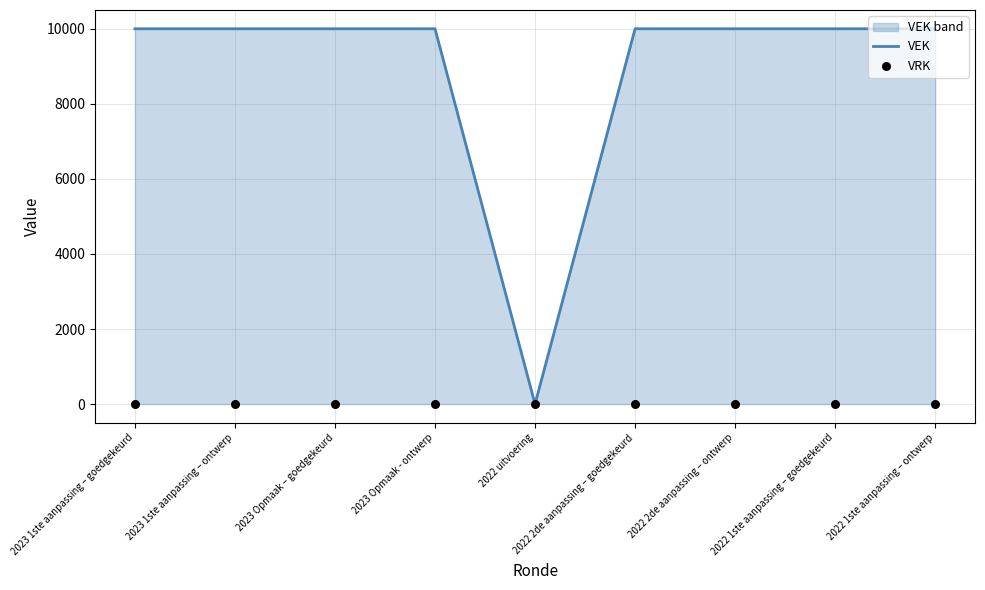

Which series has the largest Y range (max minus min)?

VEK